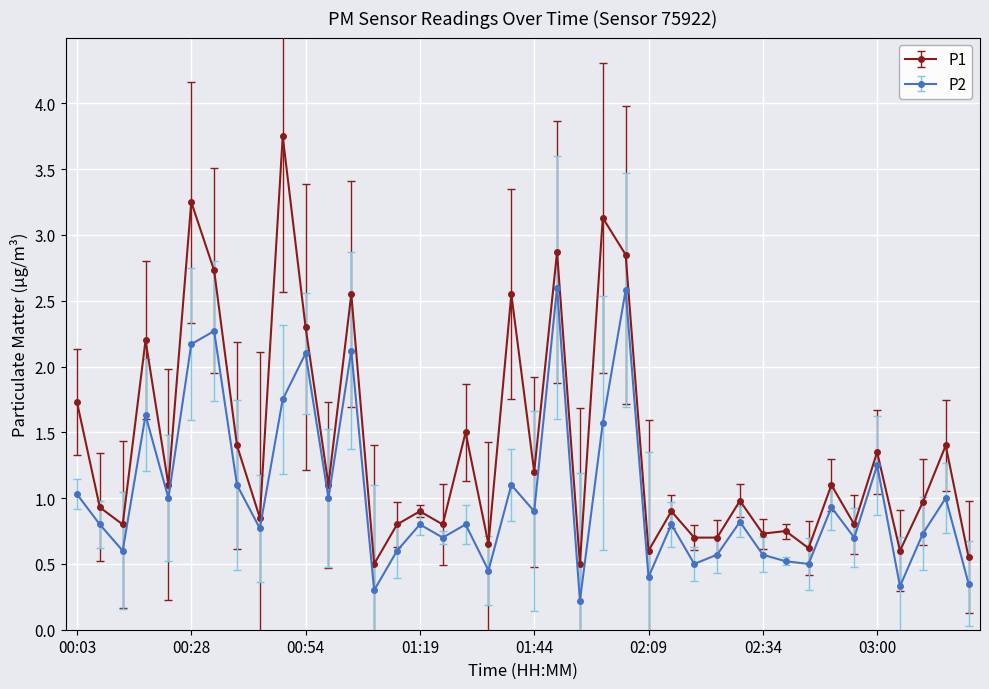

What is the difference between the maximum and second lowest values in the P2 series?

2.3